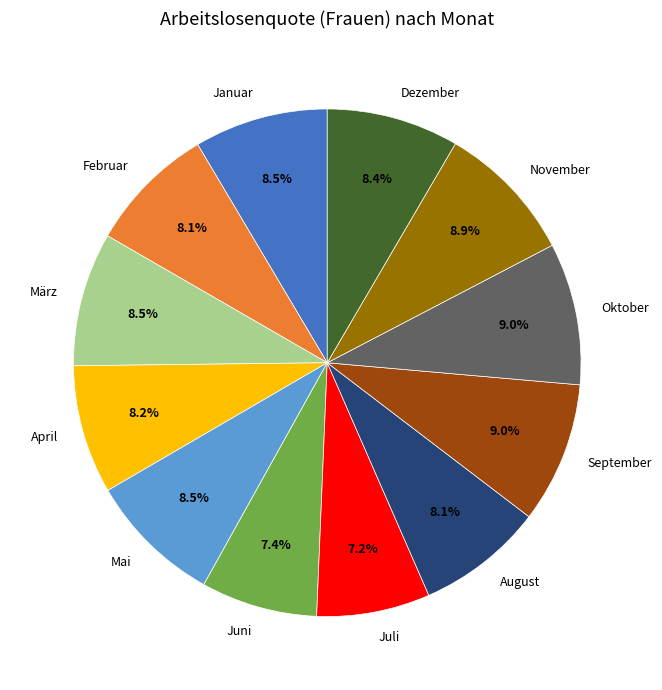

Between Oktober and August, which is larger?

Oktober